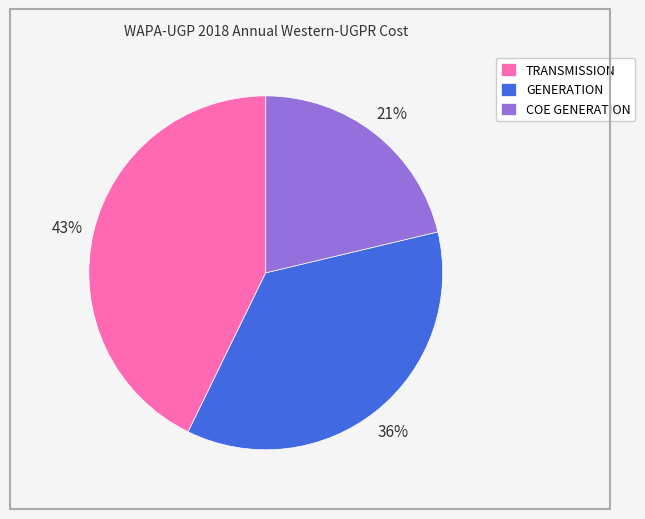

What is the ratio of the value at COE GENERATION to the value at GENERATION?

0.6